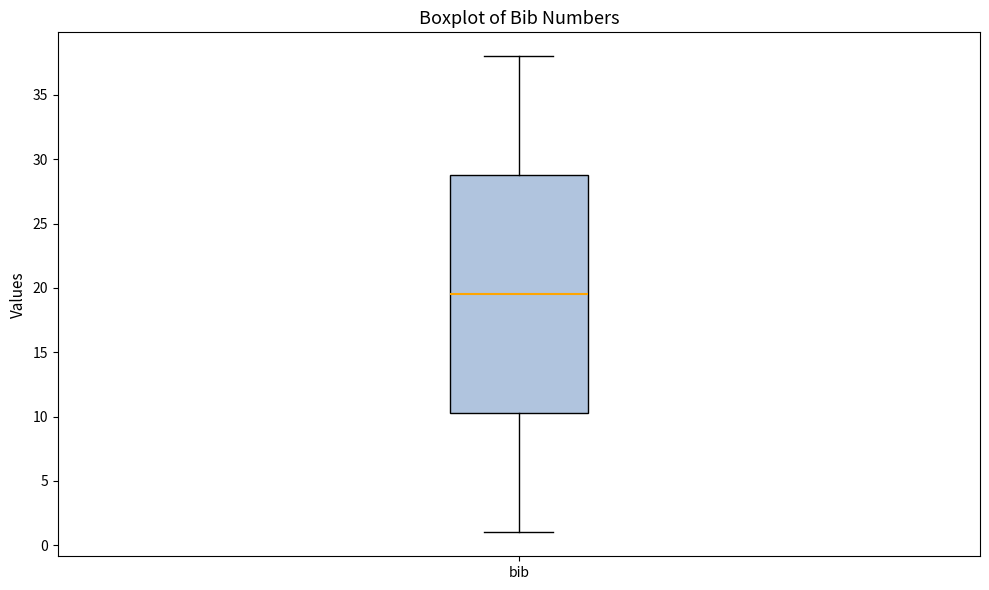

Where does the upper whisker of the box for bib end on the y-axis? The values are not printed on the chart, so give them approximately, as read against the axis.

38.0